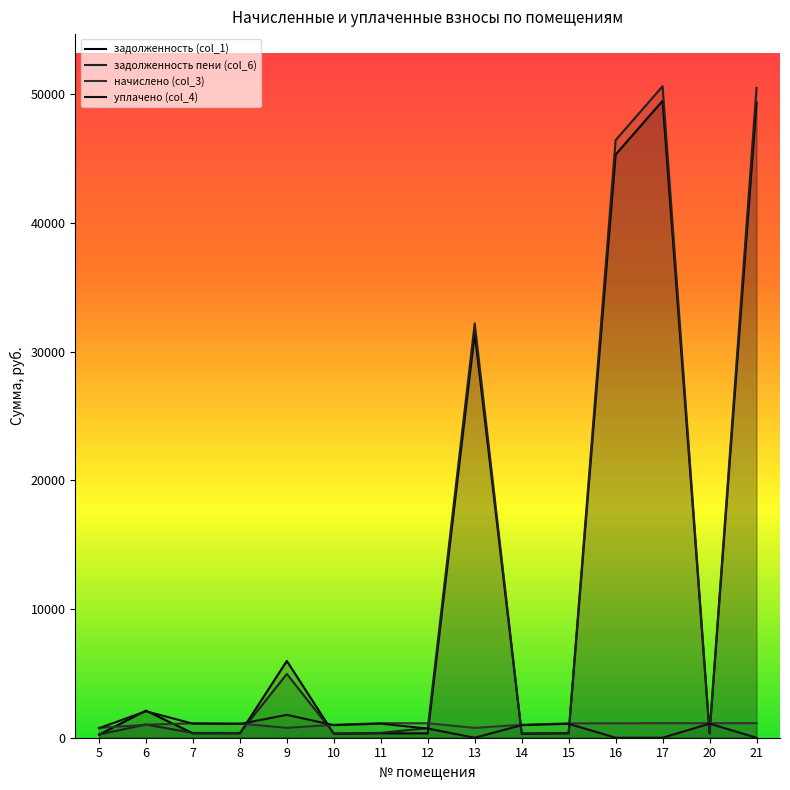

At which label does задолженность (col_1) first exceed 340?

6